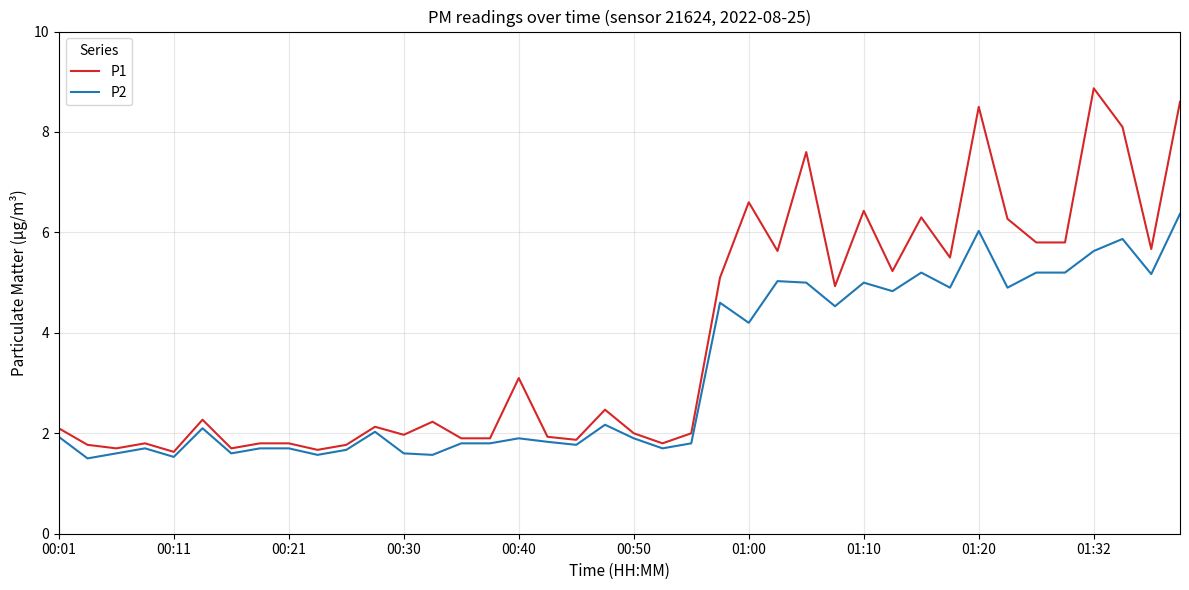

What is the minimum value for P2?

1.5